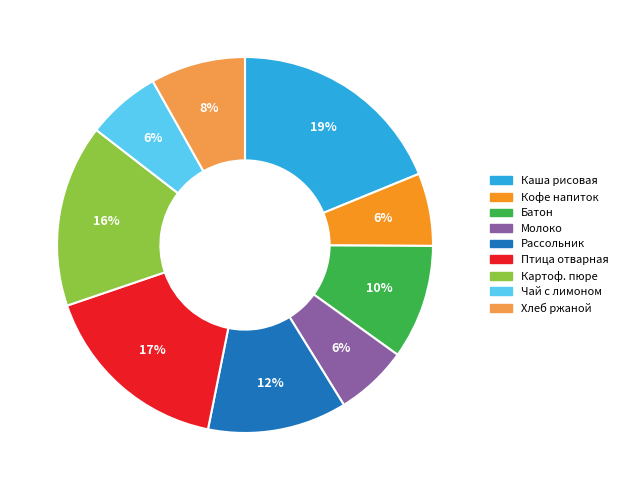

Does any single category account for the majority?

No